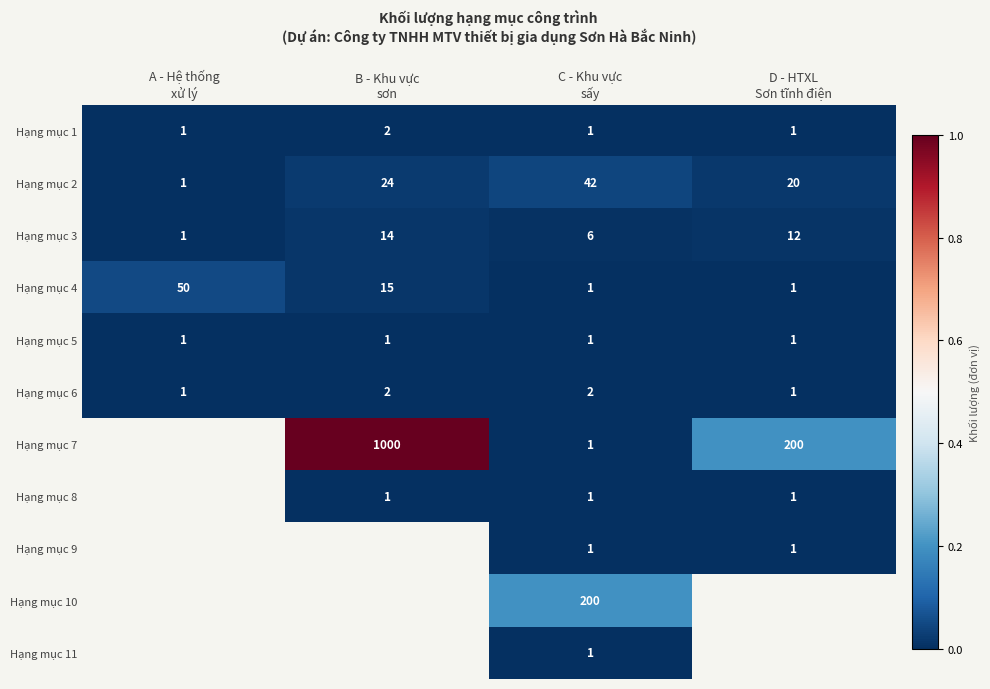

What is the difference between the maximum and minimum values in the Hạng mục 4 series?

49